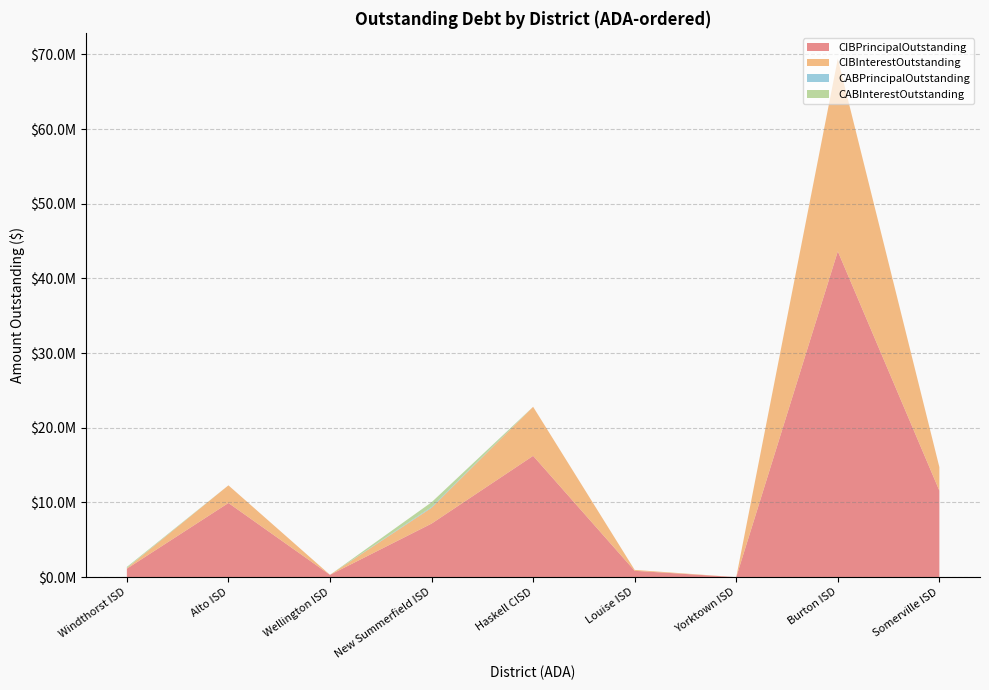

Reading right to left, transcribe all the data shown in this chart.

CIBPrincipalOutstanding: 11576000.0	43625000.0	0.0	850000.0	16240000.0	7168210.5	305000.0	9930000.0	1130000.0
CIBInterestOutstanding: 3155756.7	25778728.1	0.0	119700.0	6566437.5	2121009.9	8050.0	2362522.0	88709.5
CABPrincipalOutstanding: 0.0	0.0	0.0	0.0	0.0	109402.8	0.0	0.0	34999.5
CABInterestOutstanding: 0.0	0.0	0.0	0.0	0.0	630597.2	0.0	0.0	115000.5